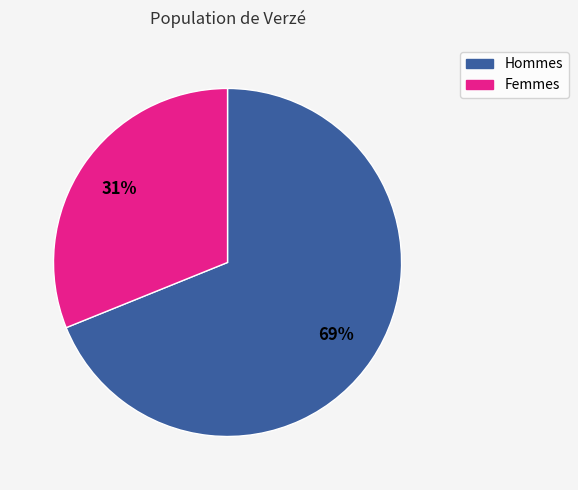

Is there a majority slice in this chart?

Yes